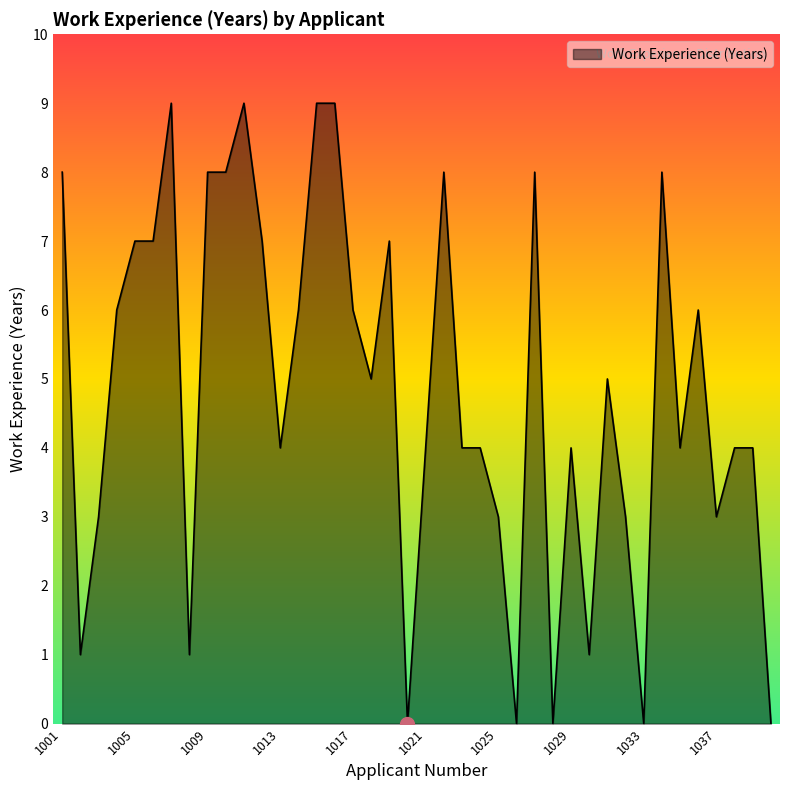

What is the sum of all values?

193